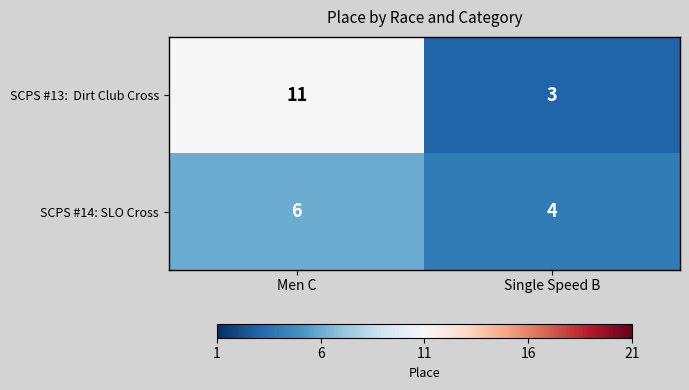

Is it true that SCPS #14: SLO Cross equals 1 at Single Speed B?

False